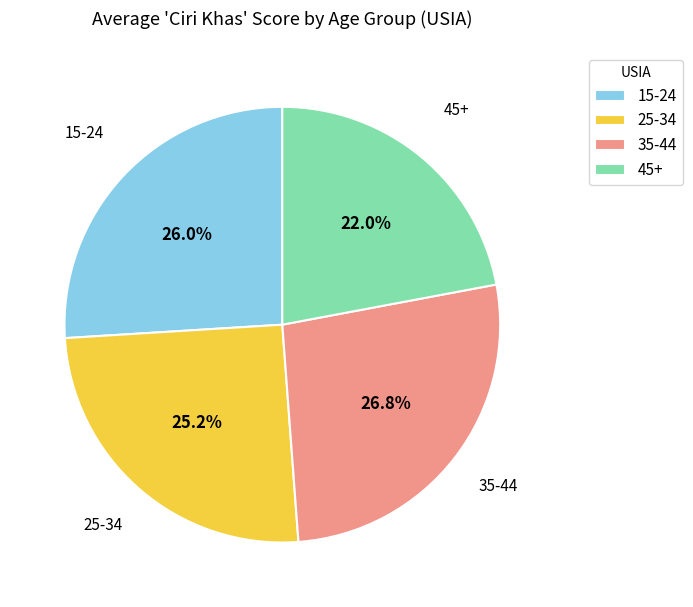

Do 45+ and 25-34 together represent more than half of the pie?

No